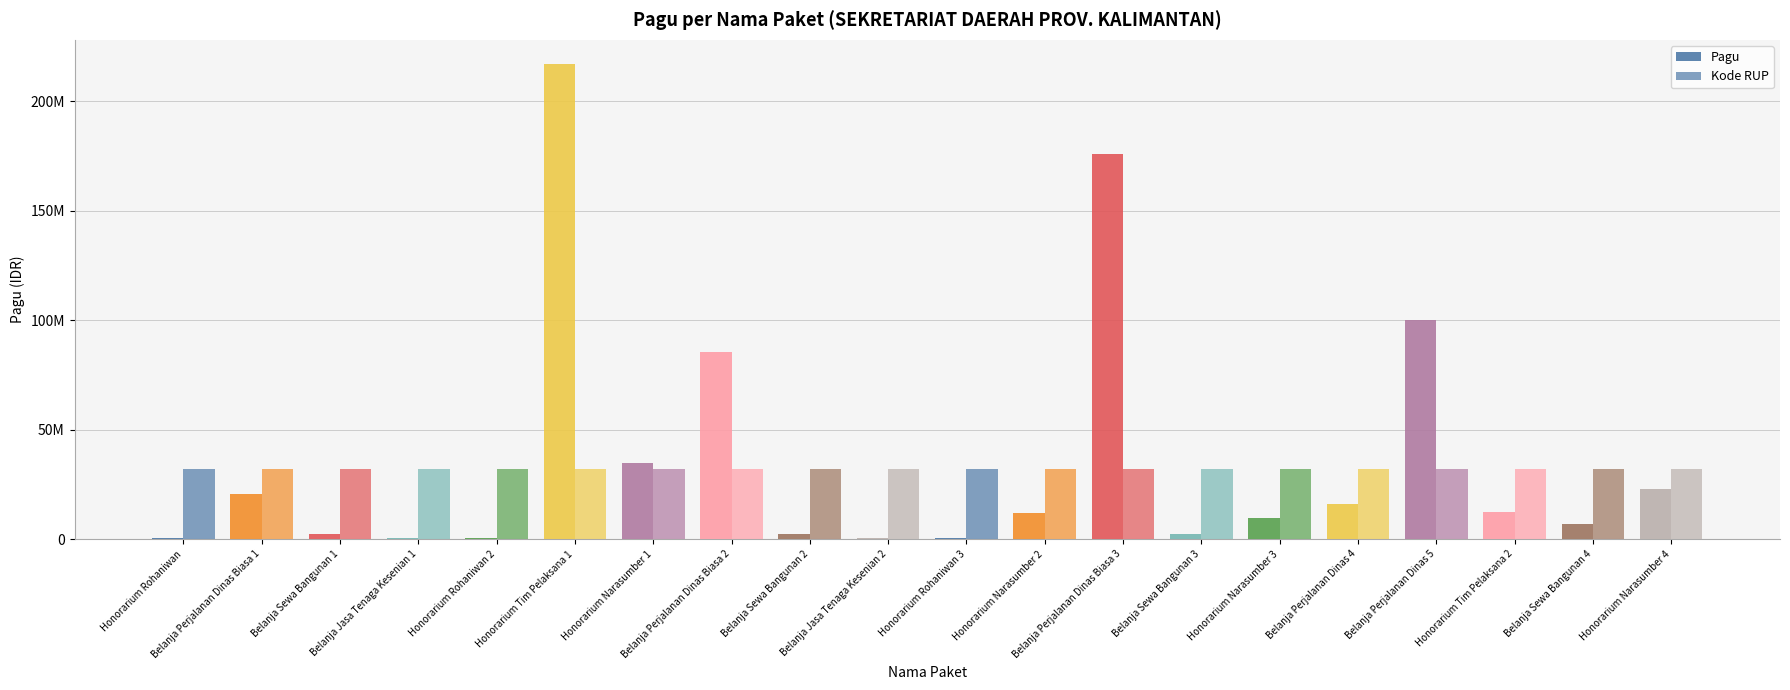

What is the average value of the Kode RUP series?

32032169